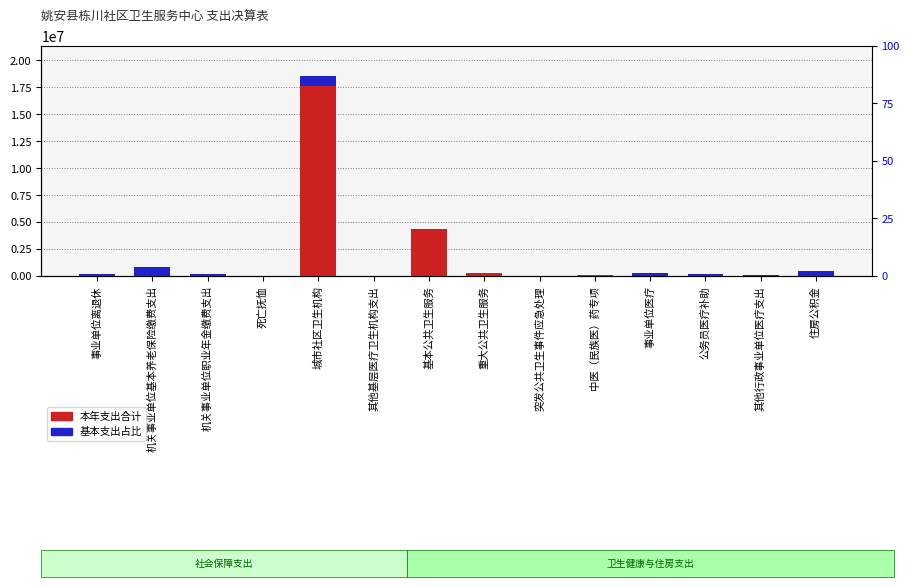

Rank the categories by 本年支出合计 value from highest to lowest.

城市社区卫生机构, 基本公共卫生服务, 机关事业单位基本养老保险缴费支出, 住房公积金, 事业单位医疗, 重大公共卫生服务, 事业单位离退休, 公务员医疗补助, 机关事业单位职业年金缴费支出, 其他行政事业单位医疗支出, 中医（民族医）药专项, 其他基层医疗卫生机构支出, 突发公共卫生事件应急处理, 死亡抚恤